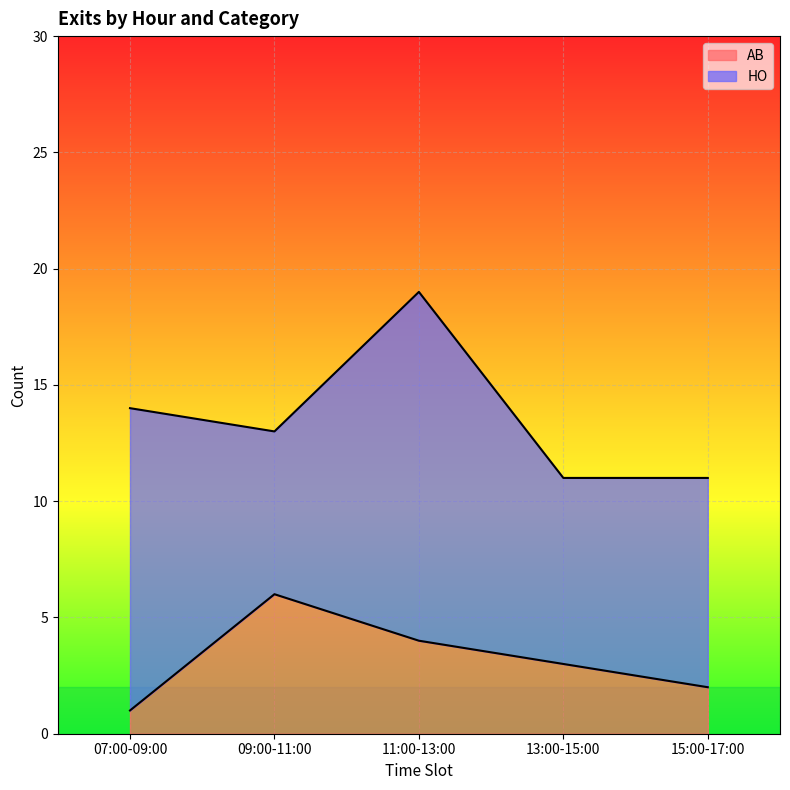

The chart shows a value of 1 at 07:00-09:00. True or false?

False